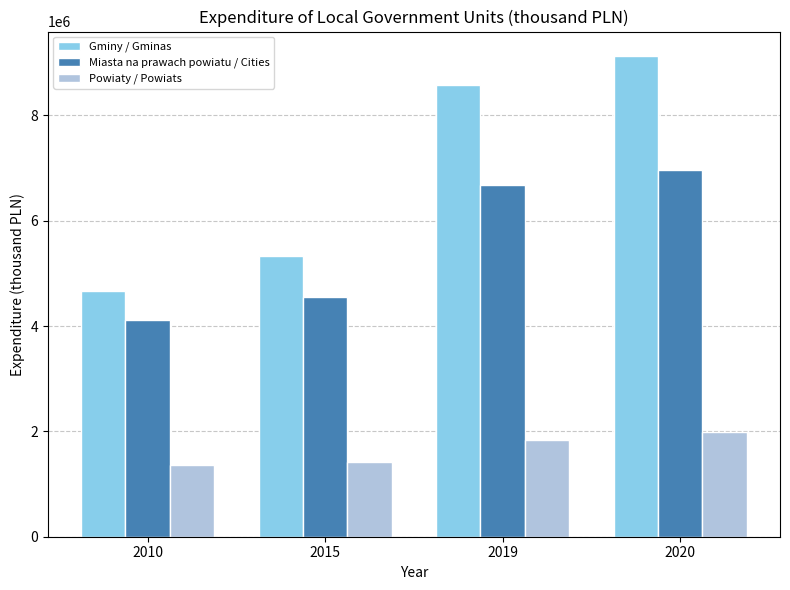

How many series are shown in this chart?

3